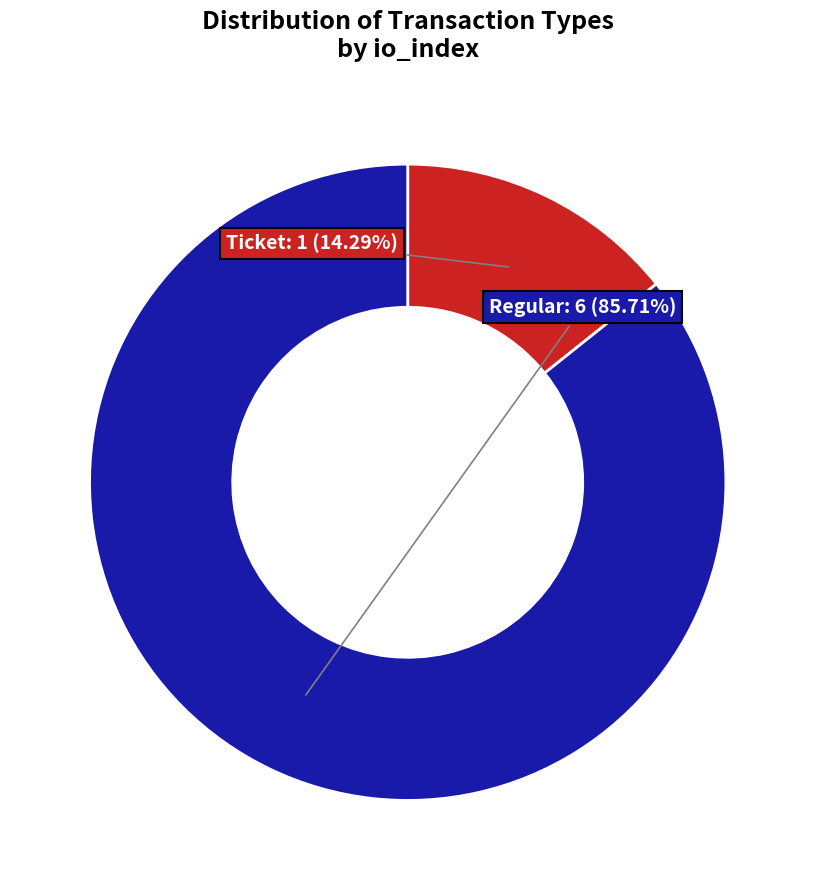

How many slices are in this pie chart?

2